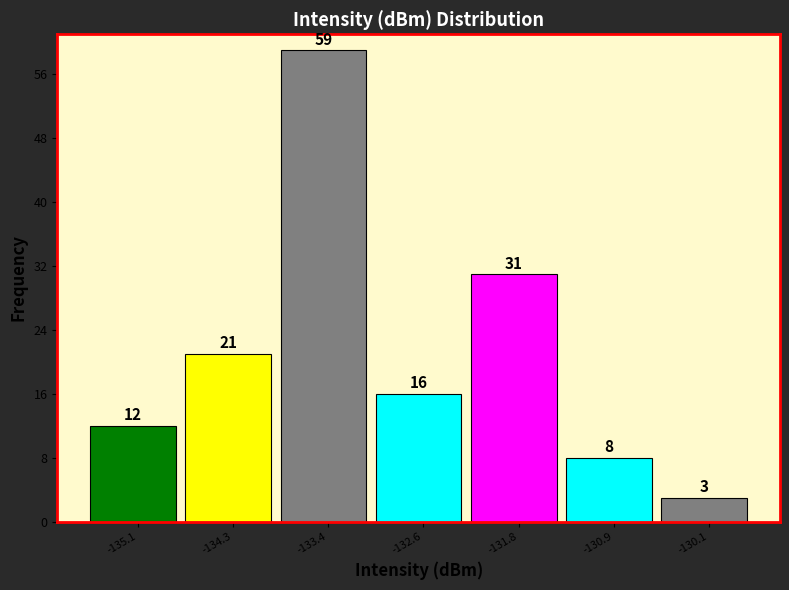

Reading left to right, transcribe this chart: for each bar, give the range it covers on the x-axis and its height. The bar edges are not printed on the chart, so give them approximately, as read against the axis.

-135.5 to -134.7: 12
-134.7 to -133.8: 21
-133.8 to -133.0: 59
-133.0 to -132.2: 16
-132.2 to -131.4: 31
-131.4 to -130.5: 8
-130.5 to -129.7: 3